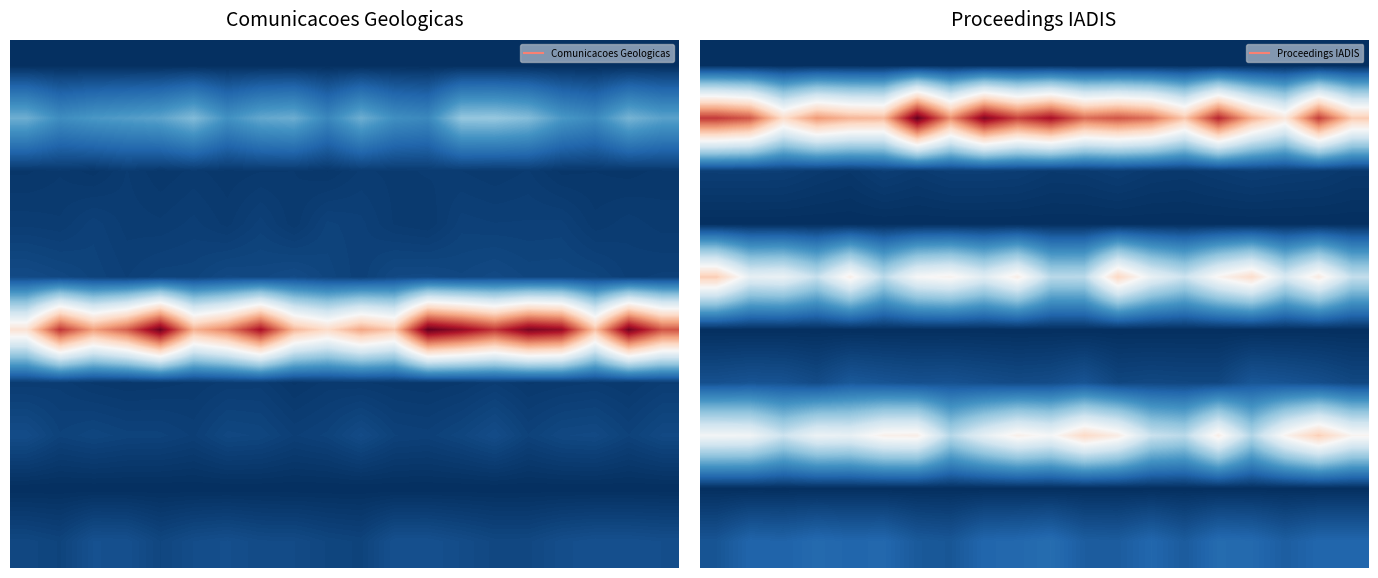

At how many categories does at least one series exceed 0?

20